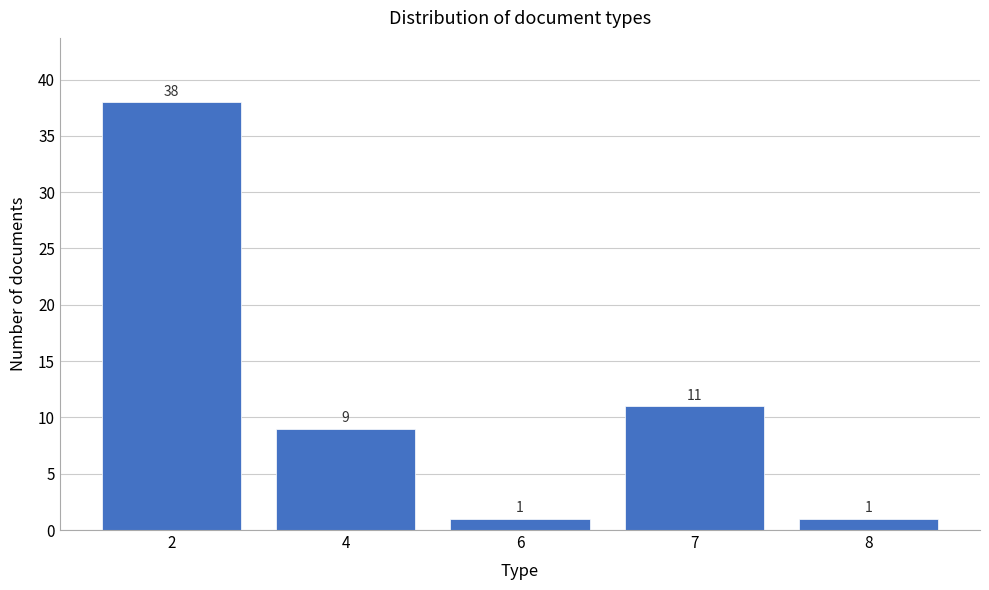

Reading left to right, extract all data points from this chart.

2=38	4=9	6=1	7=11	8=1